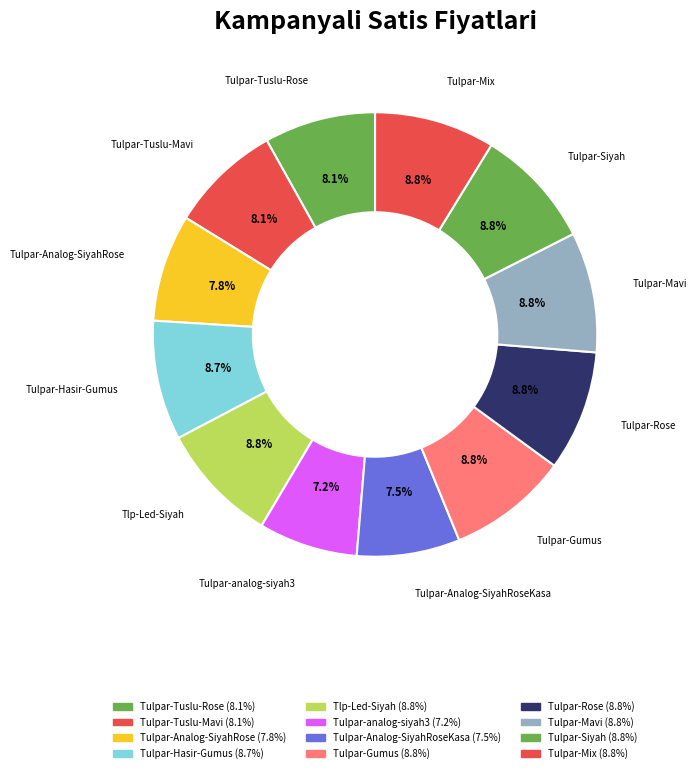

How many segments does this pie chart have?

12